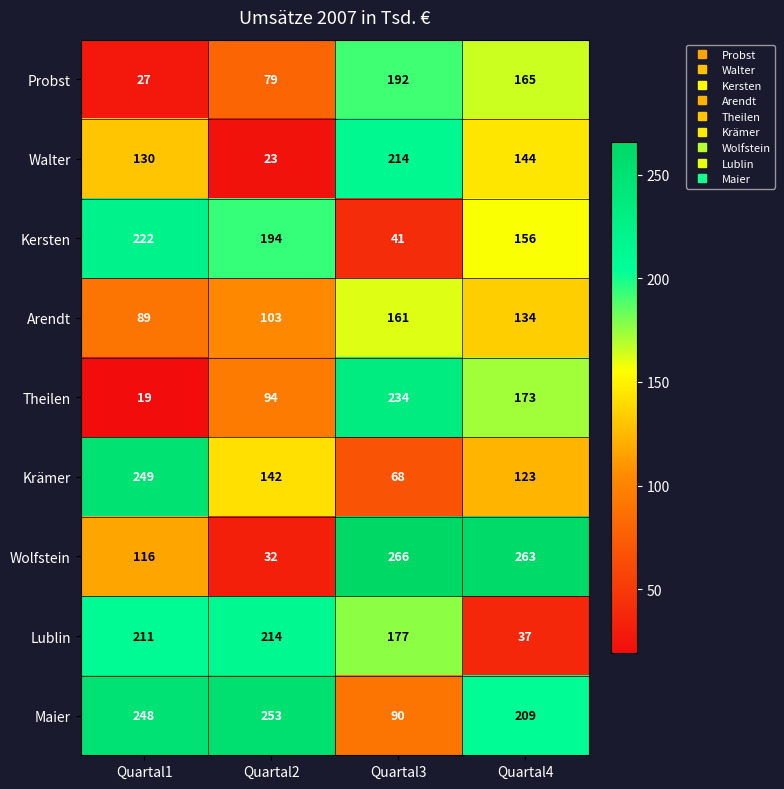

At which category does the chart reach its peak across all series?

Quartal3